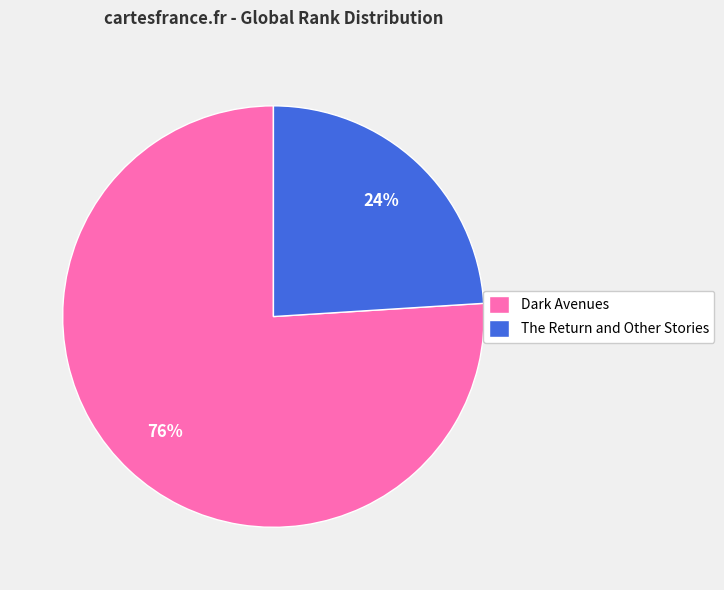

Which category accounts for the majority?

Dark Avenues